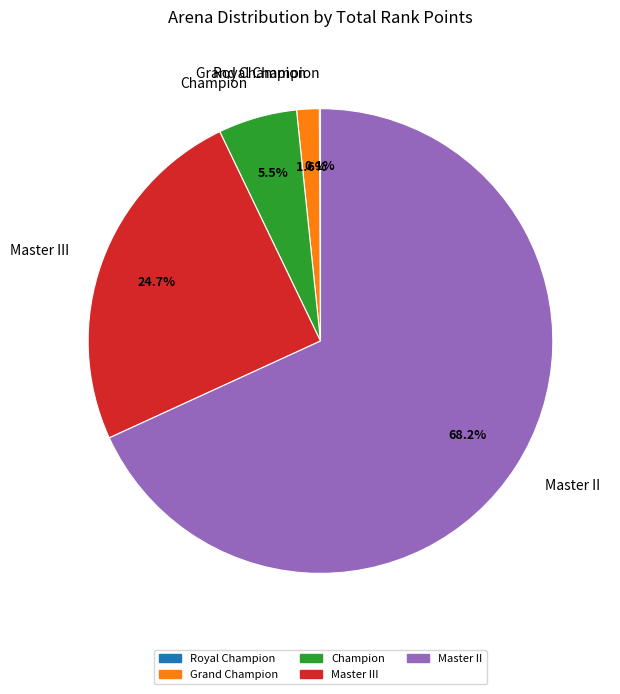

What is the largest slice in the pie chart?

Master II